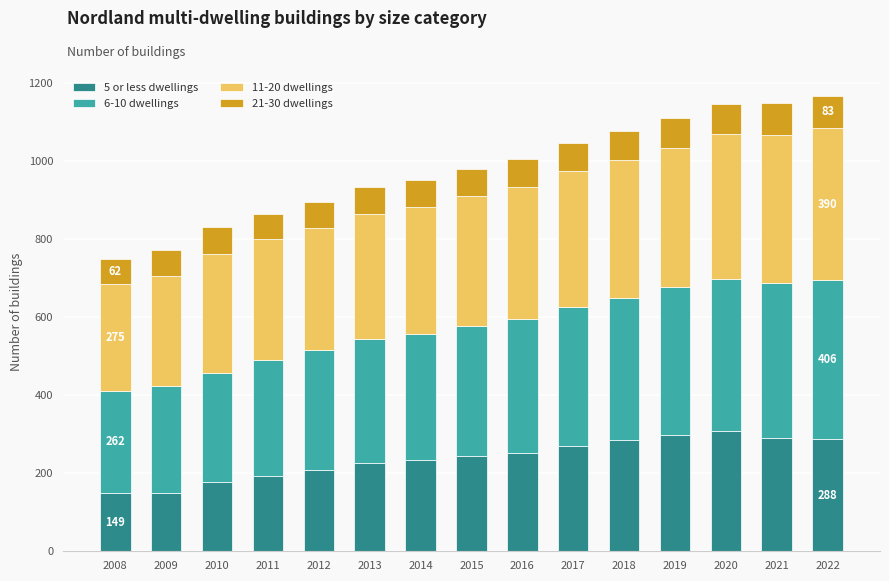

What is the total value across all series at 2019?

1111